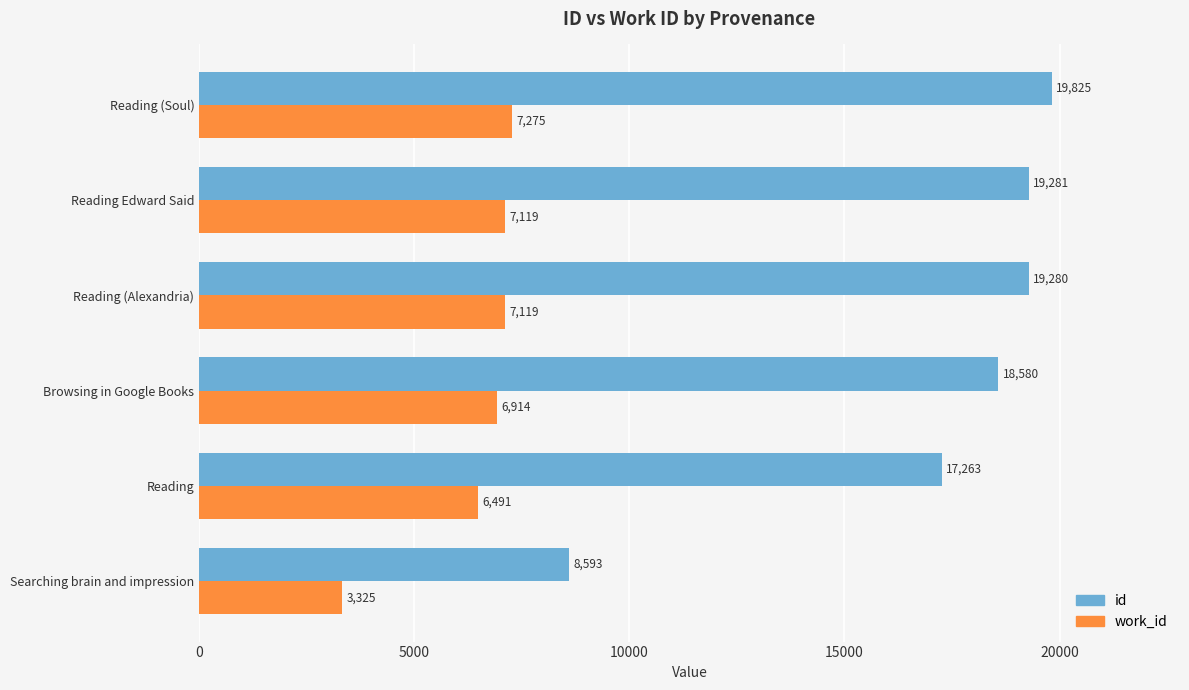

Which series has the largest total across all categories?

id